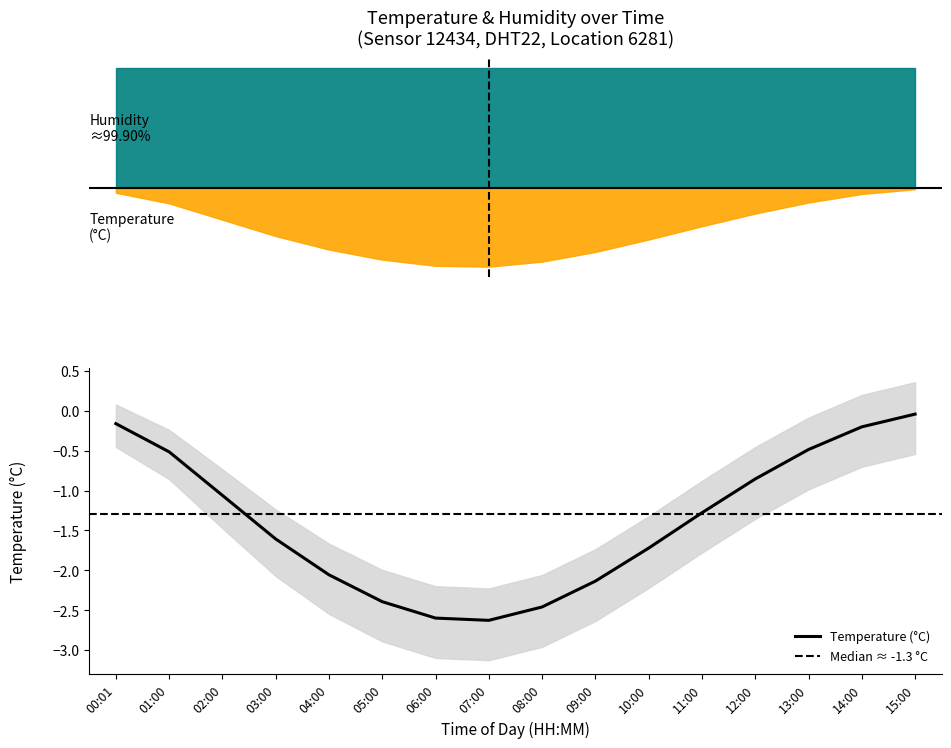

Reading right to left, list all the values displayed in this chart.

15:00=-0.0	14:00=-0.2	13:00=-0.5	12:00=-0.9	11:00=-1.3	10:00=-1.7	09:00=-2.1	08:00=-2.5	07:00=-2.6	06:00=-2.6	05:00=-2.4	04:00=-2.1	03:00=-1.6	02:00=-1.1	01:00=-0.5	00:01=-0.2